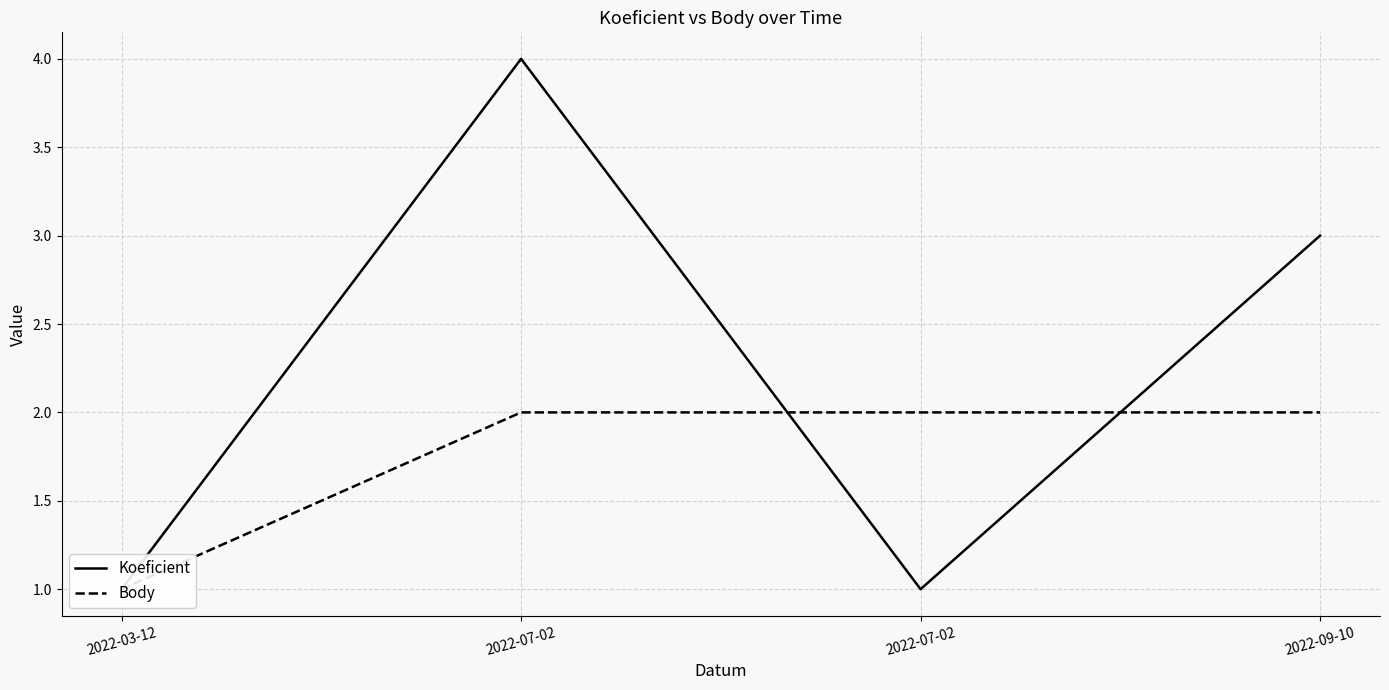

Rank the series at 2022-07-02 from lowest to highest value.

Body, Koeficient